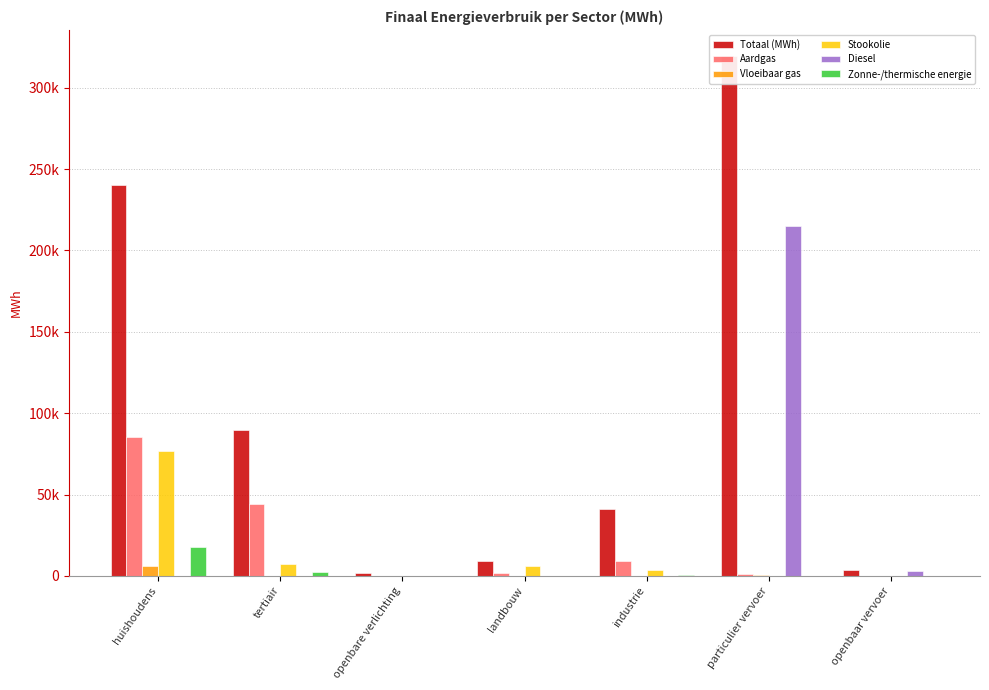

What is the difference between the second highest and second lowest values in the Stookolie series?

7354.7